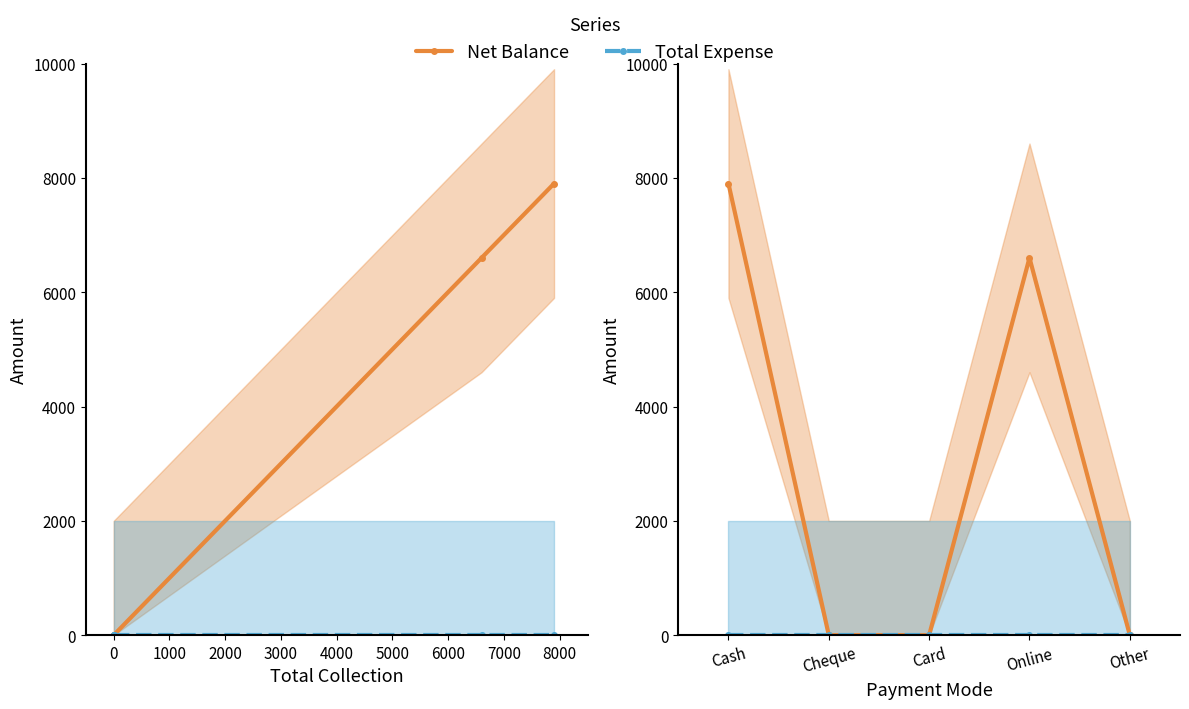

Is the value of Total Expense at Cash greater than the value of Net Balance at Cheque?

No